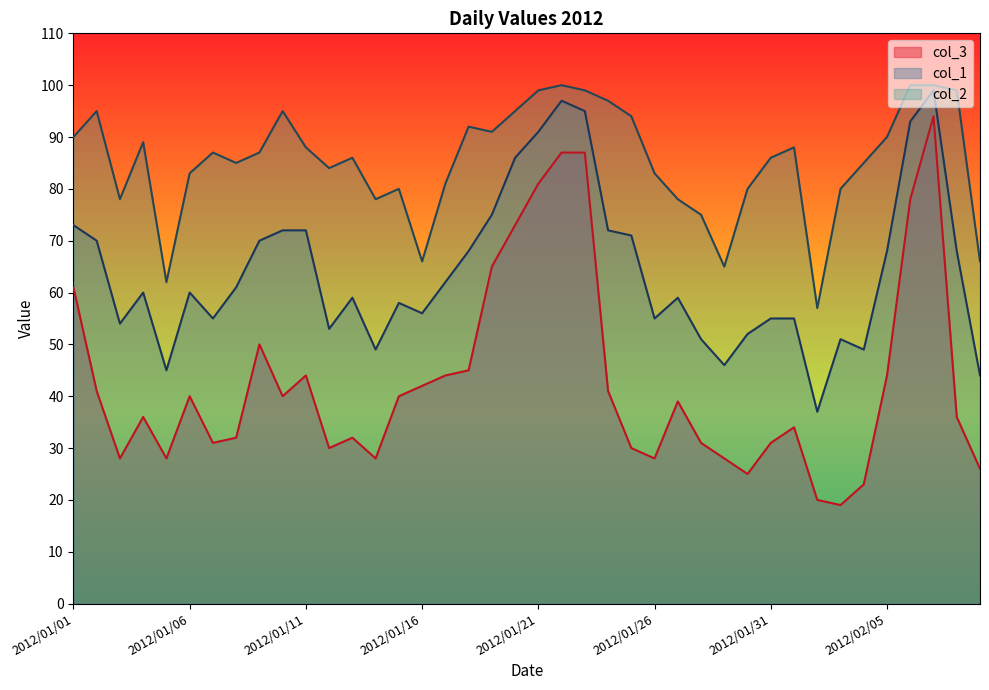

Rank the categories by col_1 value from highest to lowest.

2012/02/07, 2012/01/22, 2012/01/23, 2012/02/06, 2012/01/21, 2012/01/20, 2012/01/19, 2012/01/01, 2012/01/10, 2012/01/11, 2012/01/24, 2012/01/25, 2012/01/02, 2012/01/09, 2012/01/18, 2012/02/05, 2012/02/08, 2012/01/17, 2012/01/08, 2012/01/04, 2012/01/06, 2012/01/13, 2012/01/27, 2012/01/15, 2012/01/16, 2012/01/07, 2012/01/26, 2012/01/31, 2012/02/01, 2012/01/03, 2012/01/12, 2012/01/30, 2012/01/28, 2012/02/03, 2012/01/14, 2012/02/04, 2012/01/29, 2012/01/05, 2012/02/09, 2012/02/02